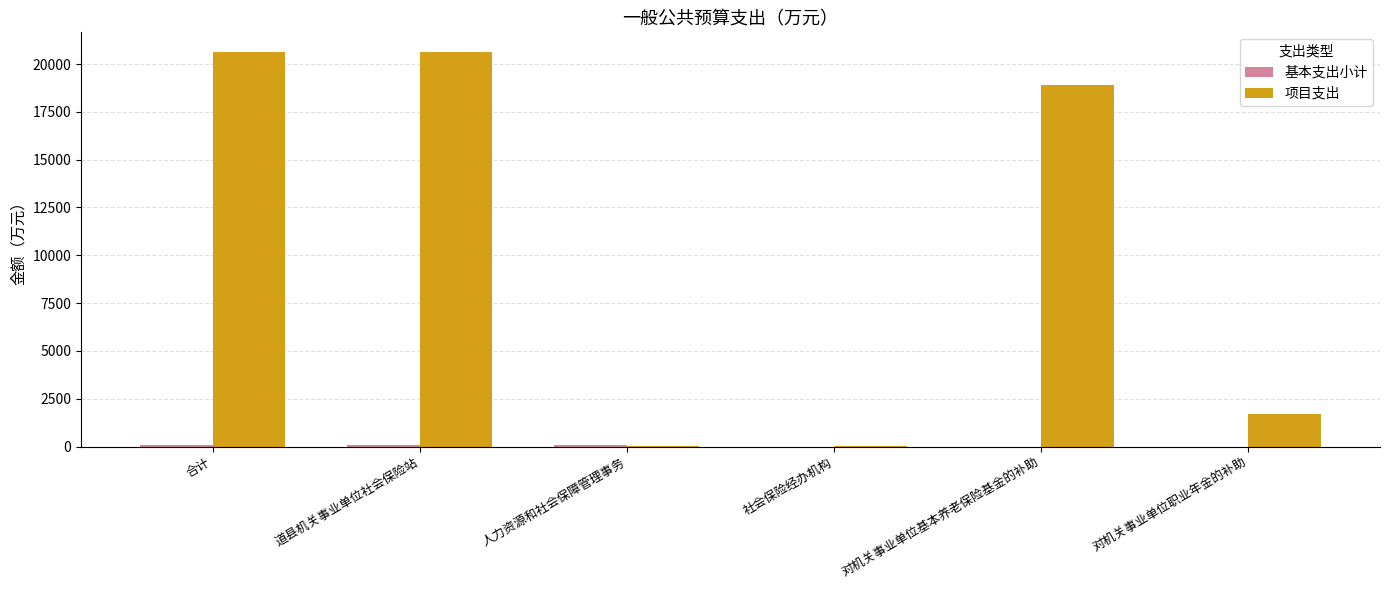

What is the highest value of the 项目支出 series?

20625.8